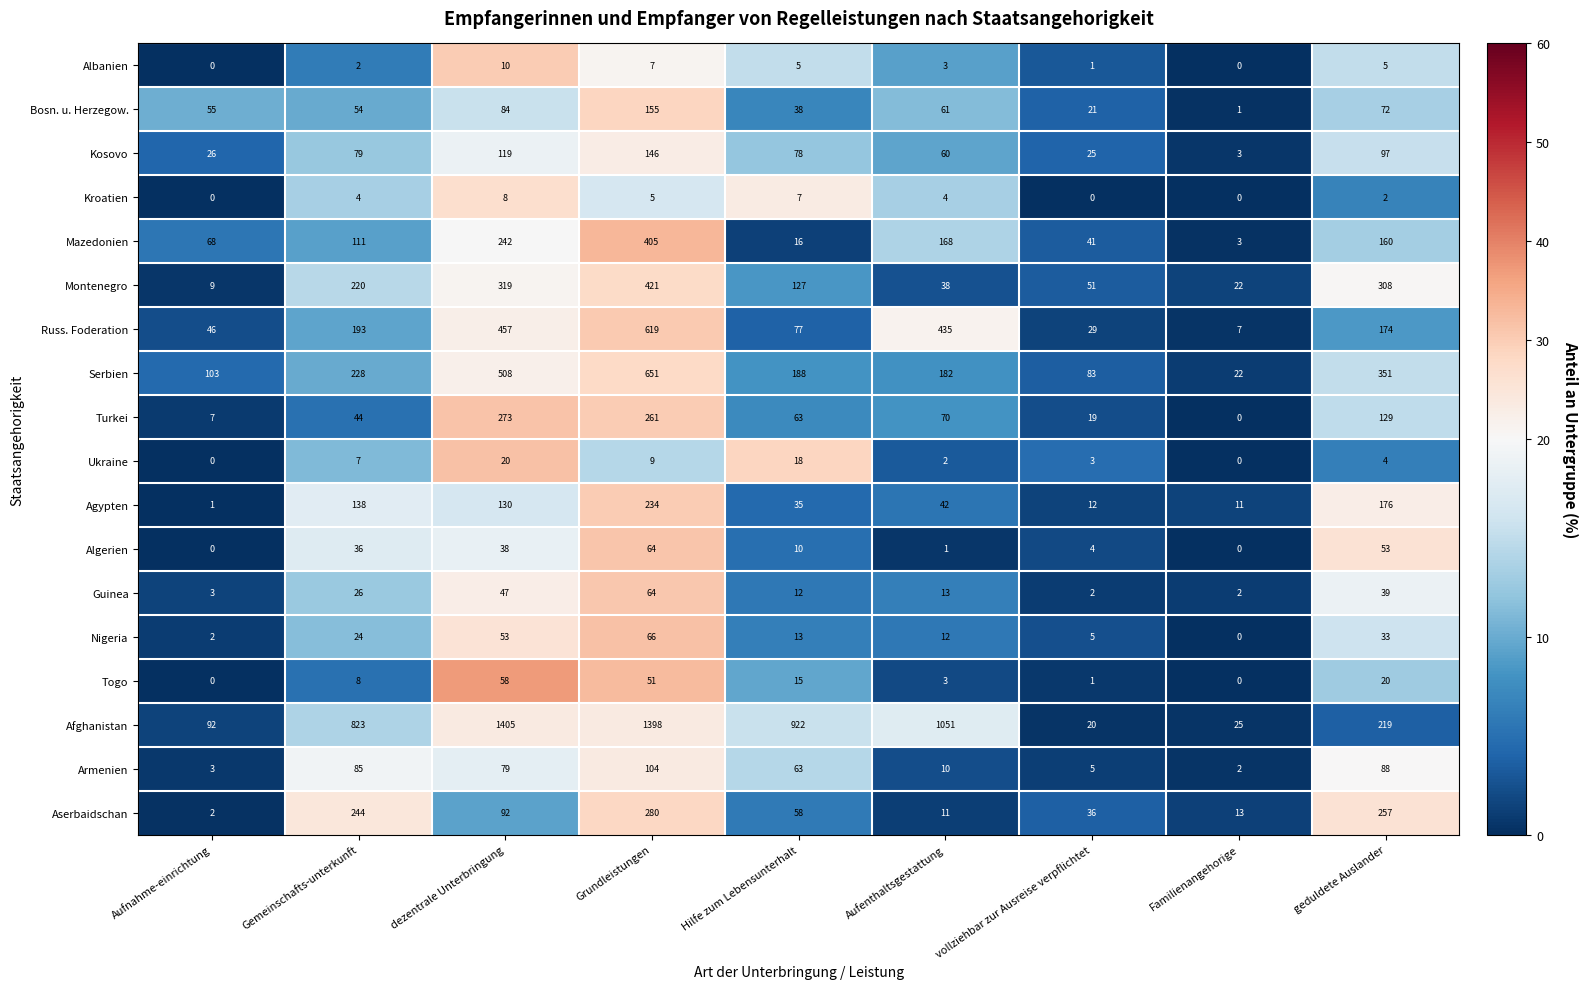

What value does the Montenegro series have at Hilfe zum Lebensunterhalt?

127